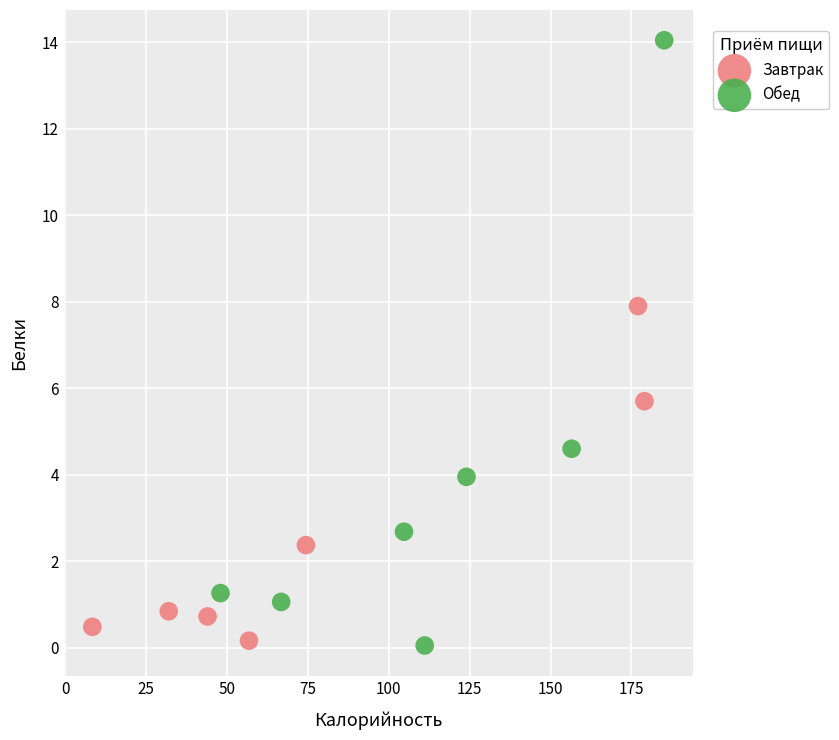

Which series reaches the maximum Y coordinate?

Обед